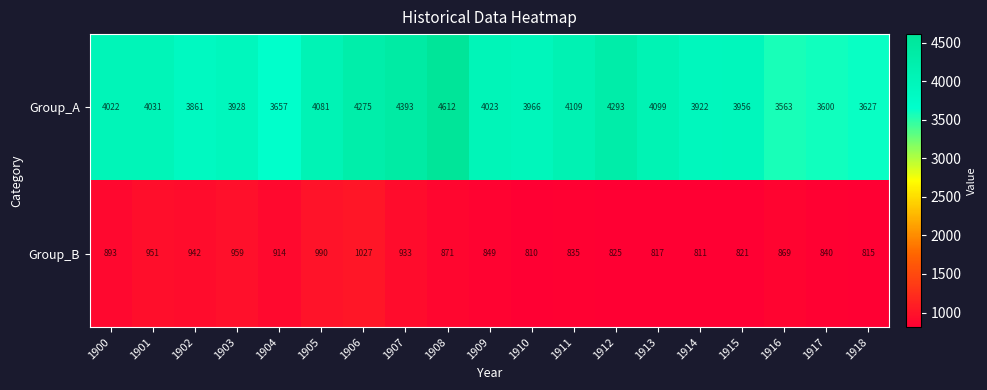

Where is Group_A nearest to the value 4087?

1905